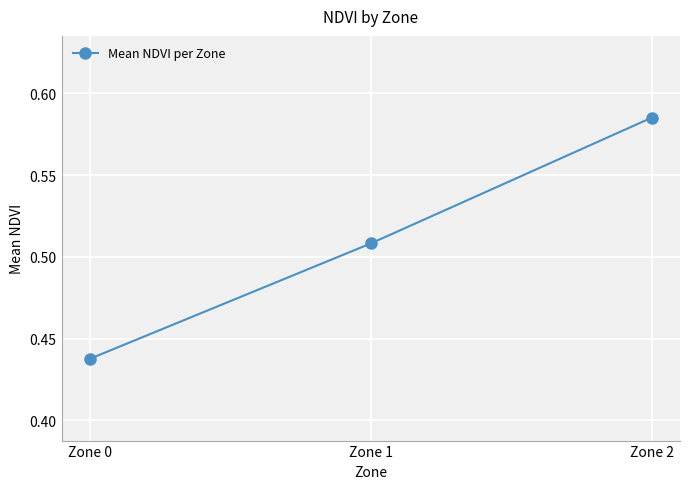

Is this an area chart (filled region under the line)?

No